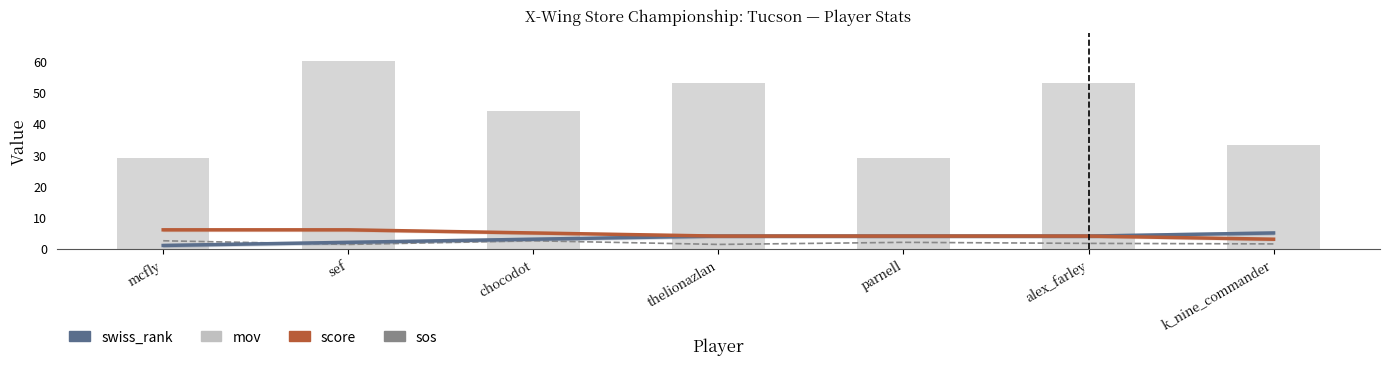

At how many categories does at least one series exceed 9?

7